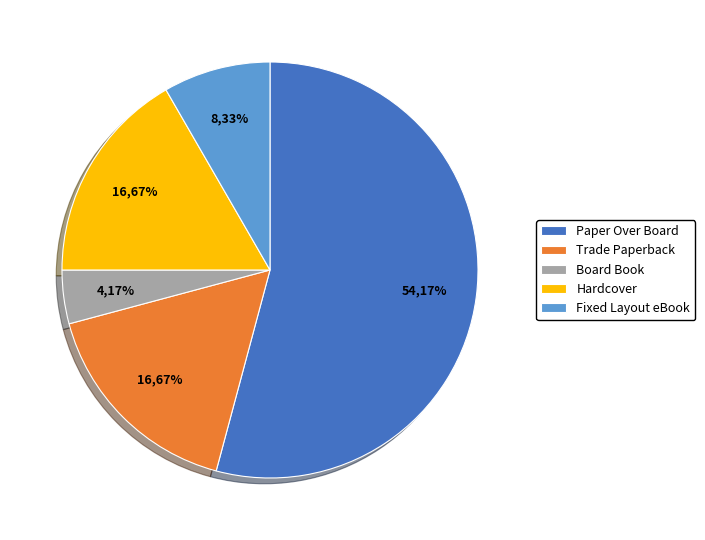

Which slice is the largest?

Paper Over Board